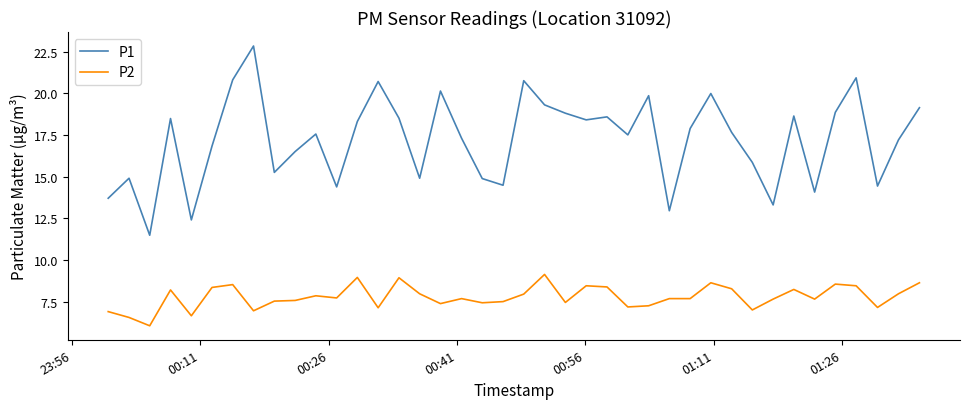

True or false: P1 and P2 cross at least once.

False